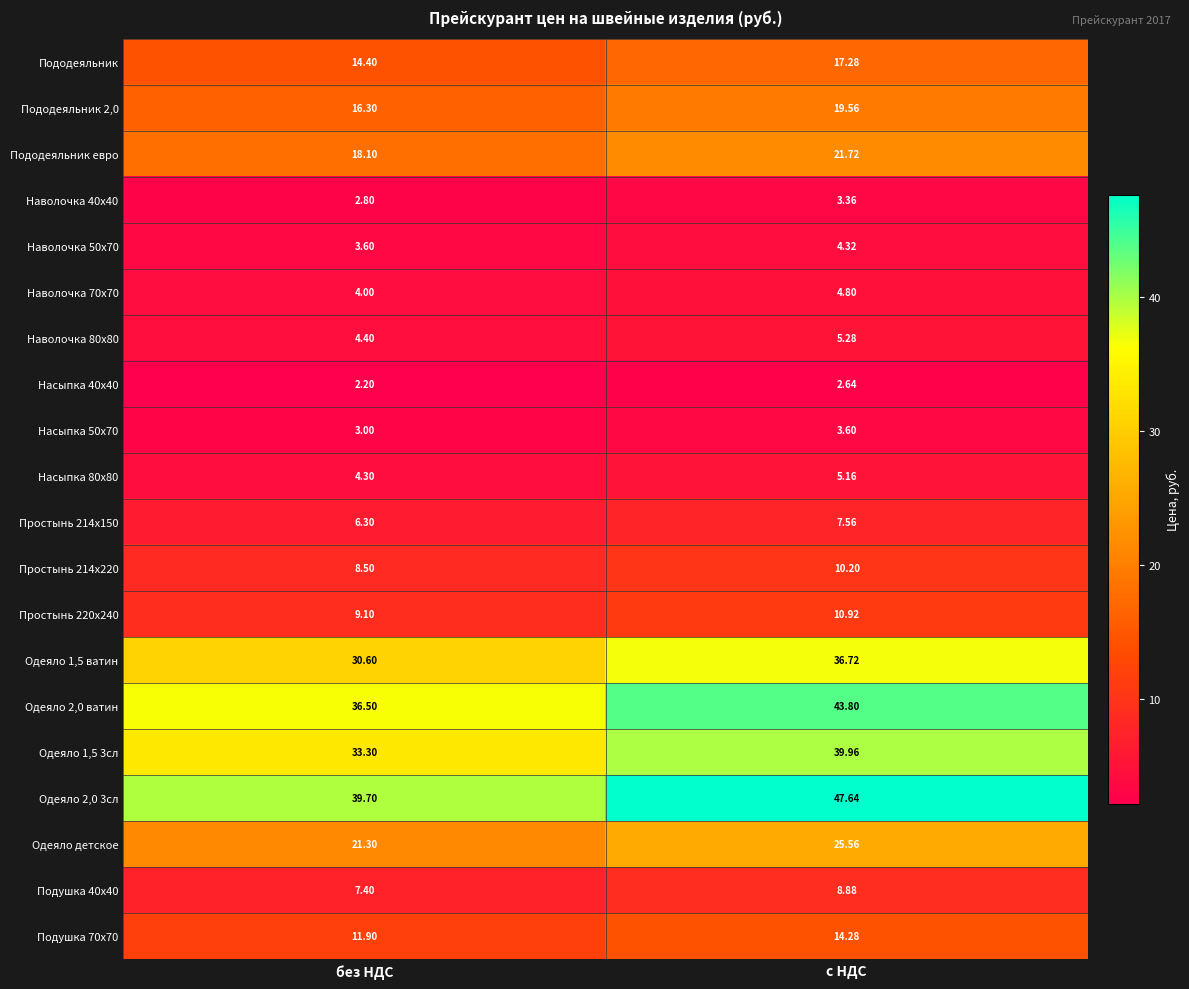

At which category is the sum across all series the highest?

с НДС